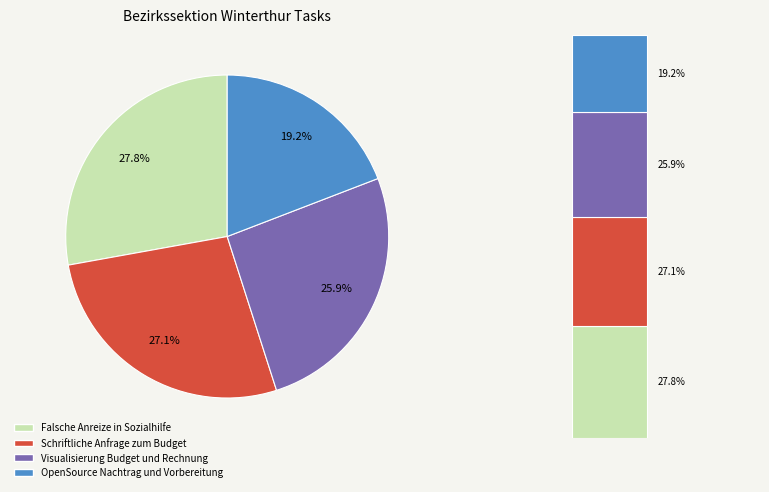

To the nearest percent, what is the difference between the OpenSource Nachtrag und Vorbereitung and Schriftliche Anfrage zum Budget slice percentages?

8%